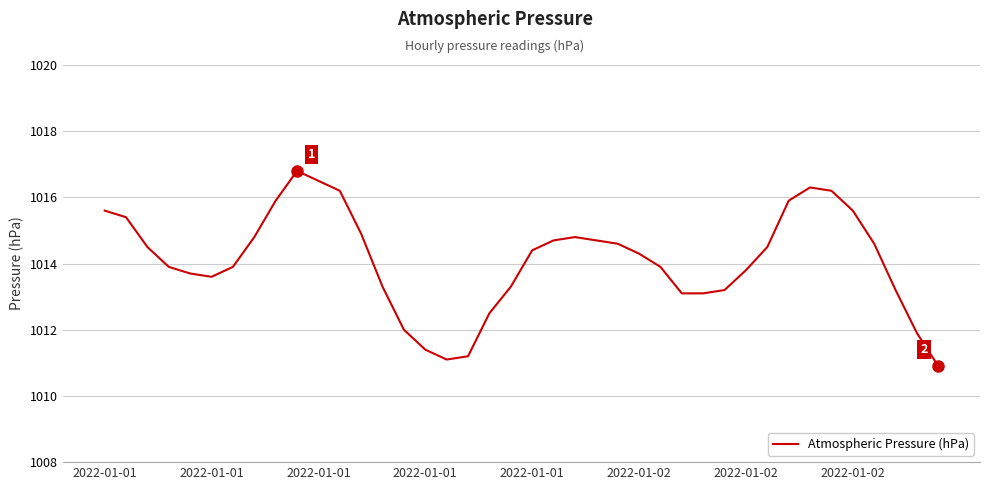

What is the sum of all values?

40564.2